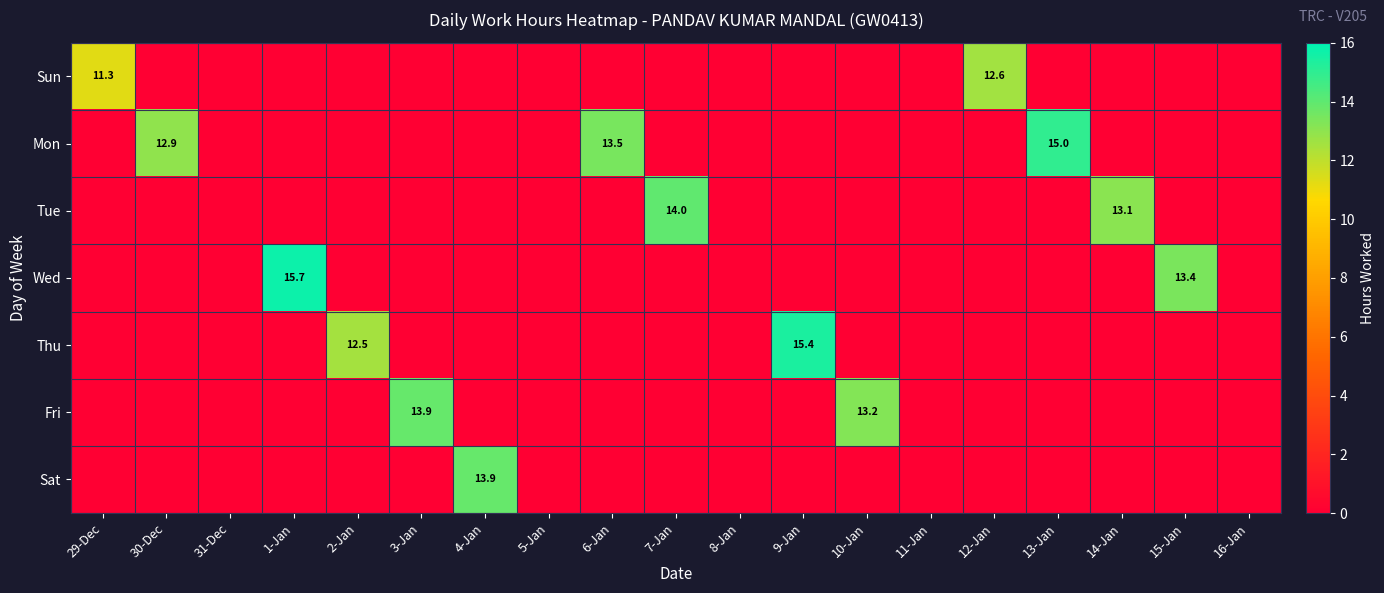

How many series are shown in this chart?

7